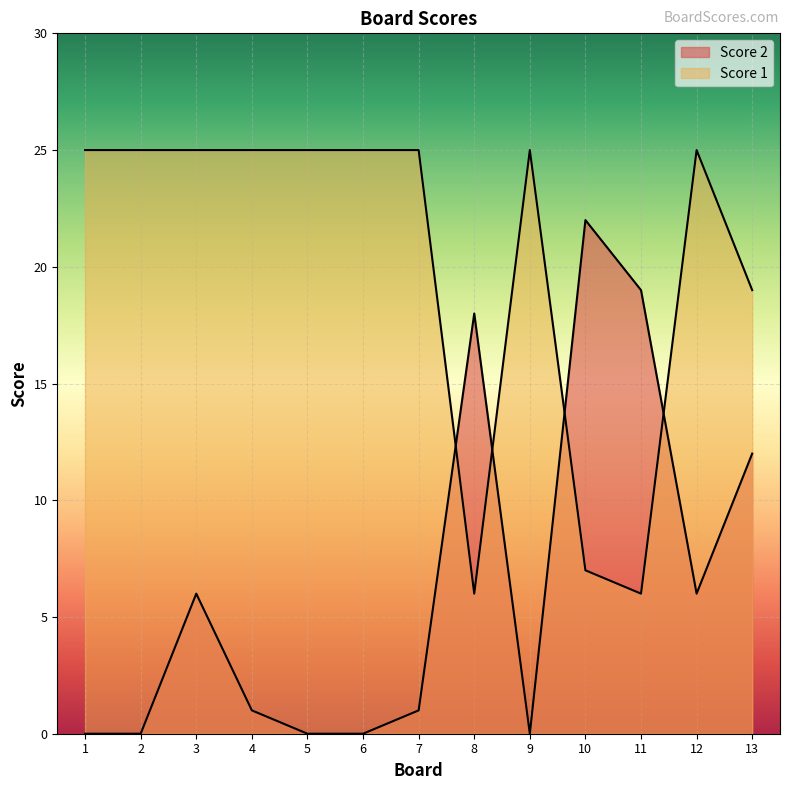

What are all the series names shown in the legend?

Score 1, Score 2